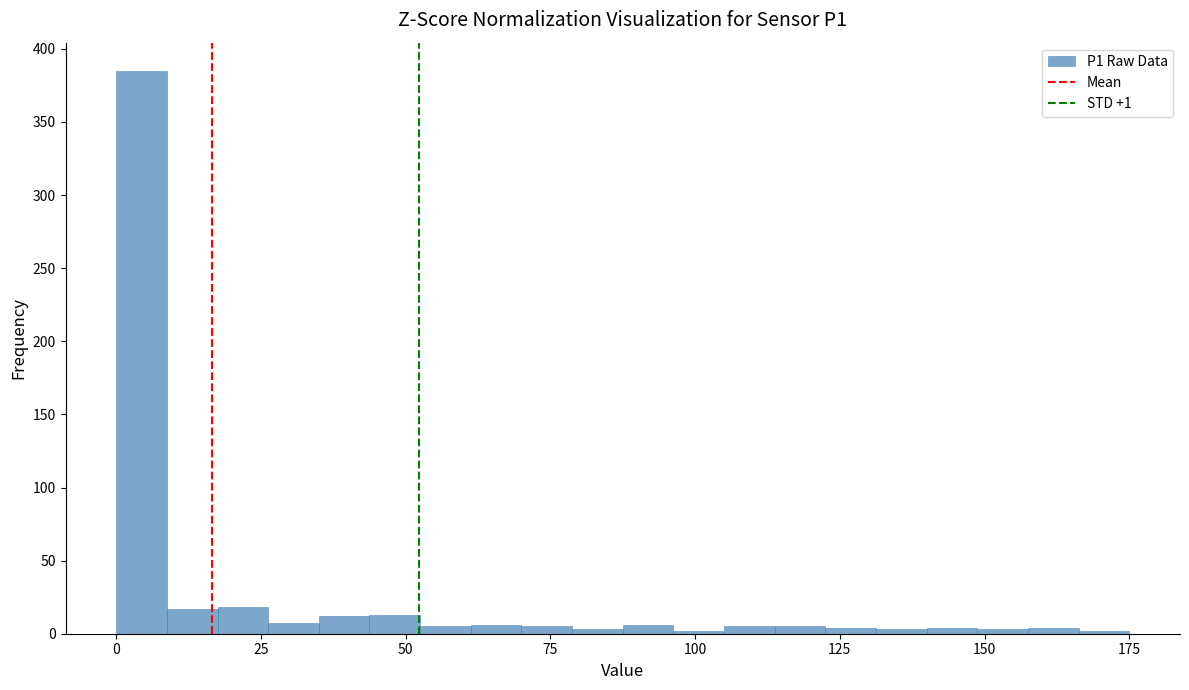

Read against the x-axis, roughly where is the centre of the tallest bar?

5